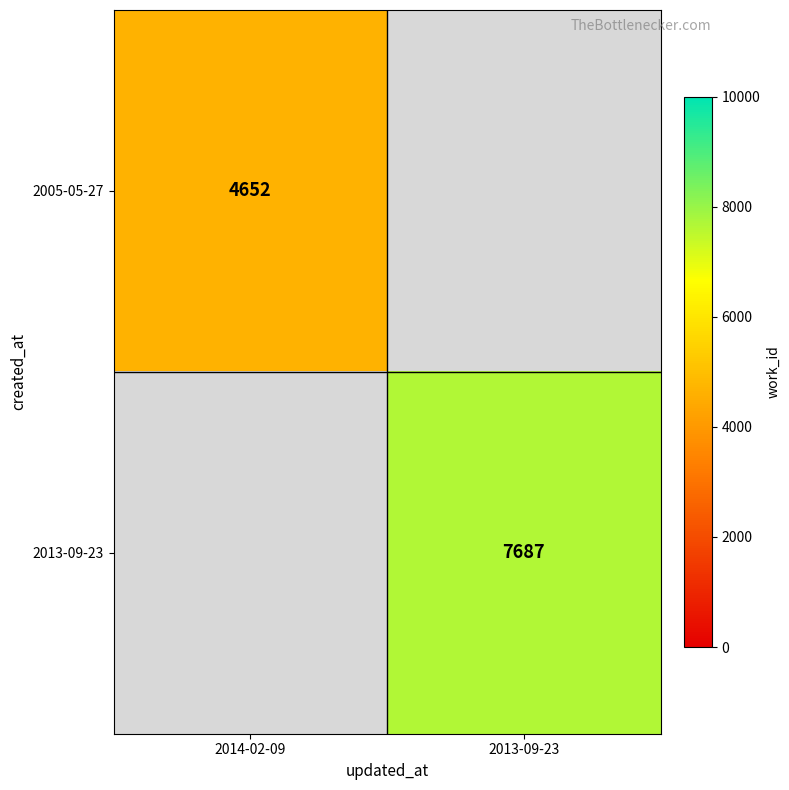

Is the value of 2005-05-27 at 2014-02-09 greater than the value of 2013-09-23 at 2013-09-23?

No